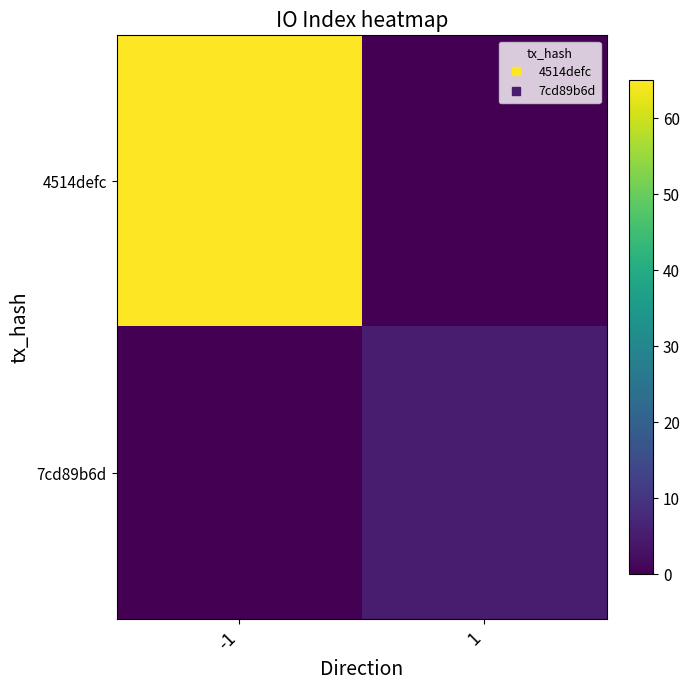

Which series has the largest total across all categories?

4514defc